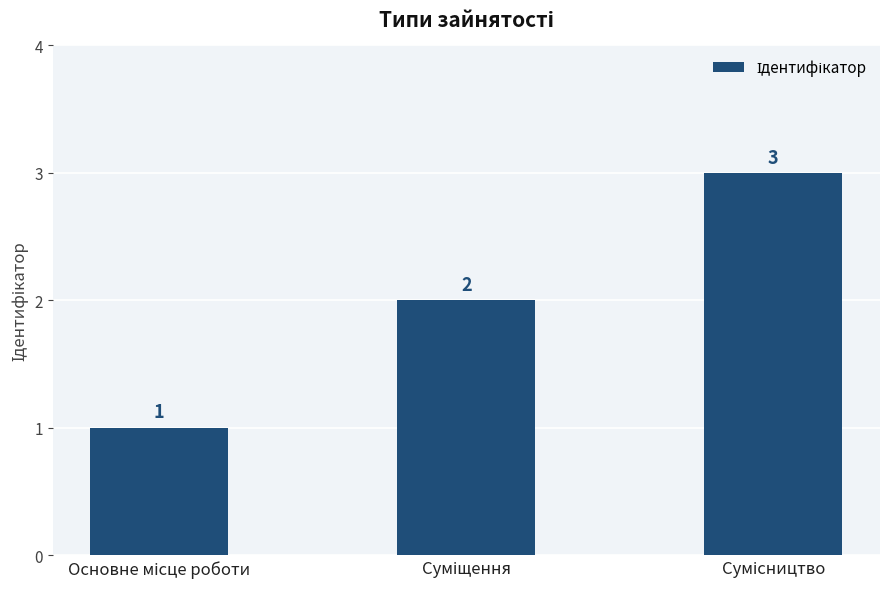

What is the maximum value shown in the chart?

3